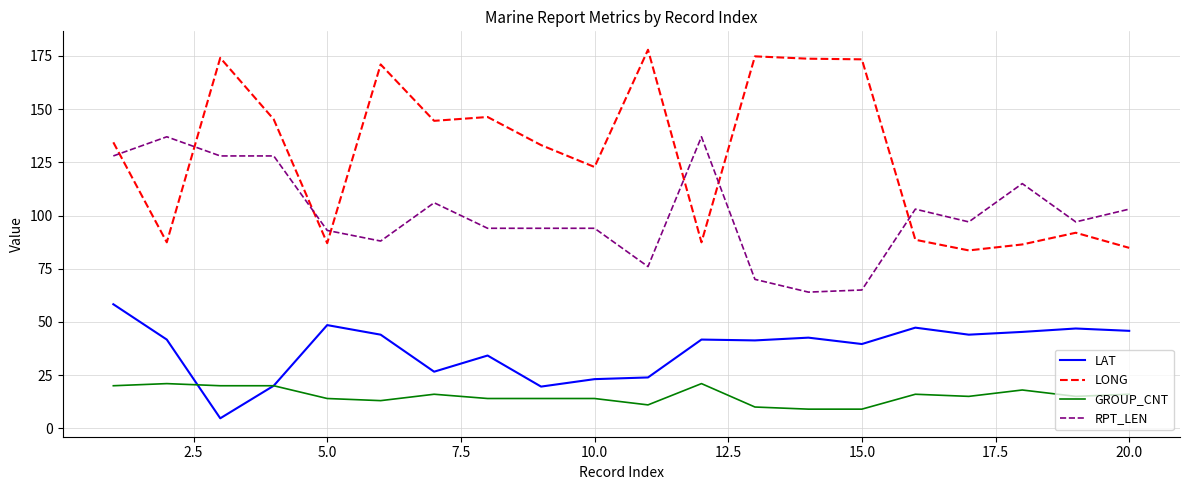

Which series has the largest range (max minus min)?

LONG